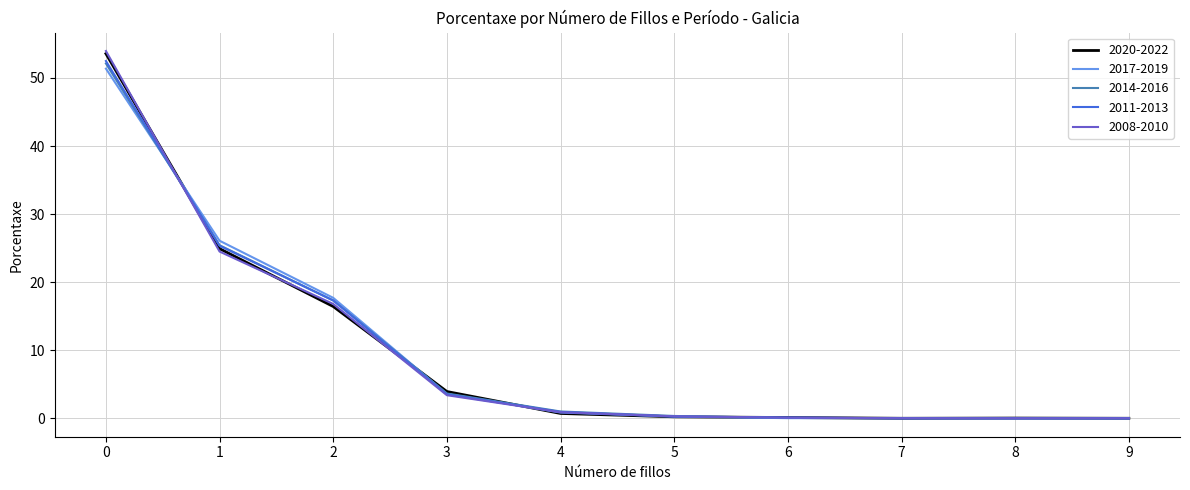

Which series has the widest spread of values?

2008-2010